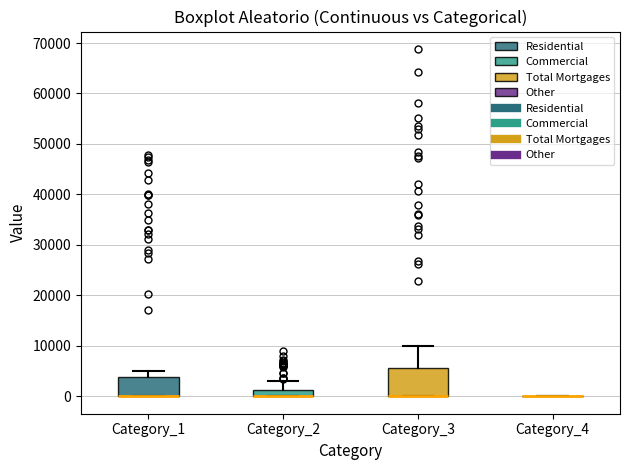

Where is the lower edge of the box for Category_3 on the y-axis? The values are not printed on the chart, so give them approximately, as read against the axis.

0